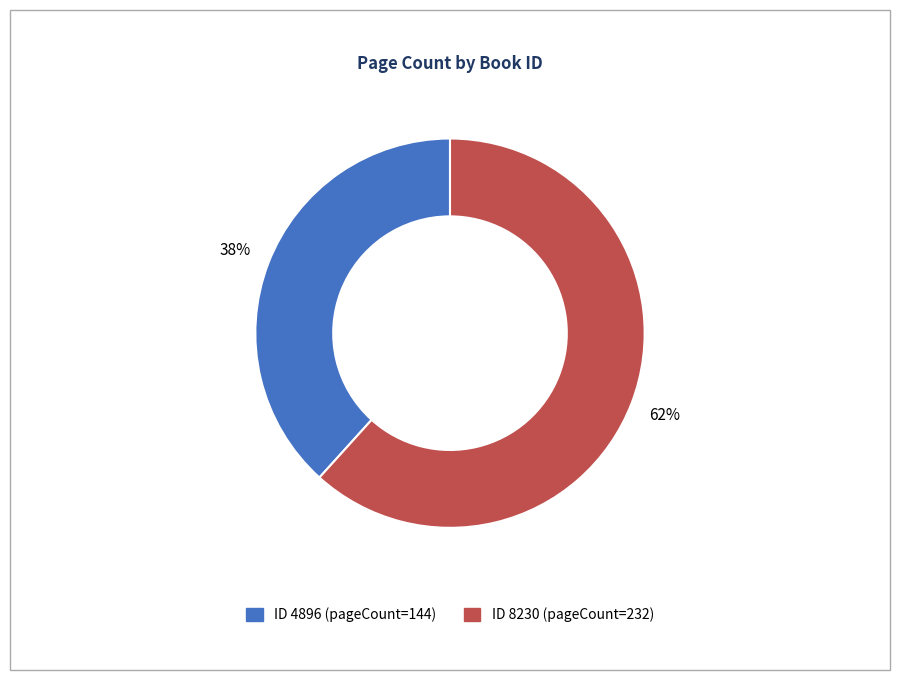

Does any single category account for the majority?

Yes